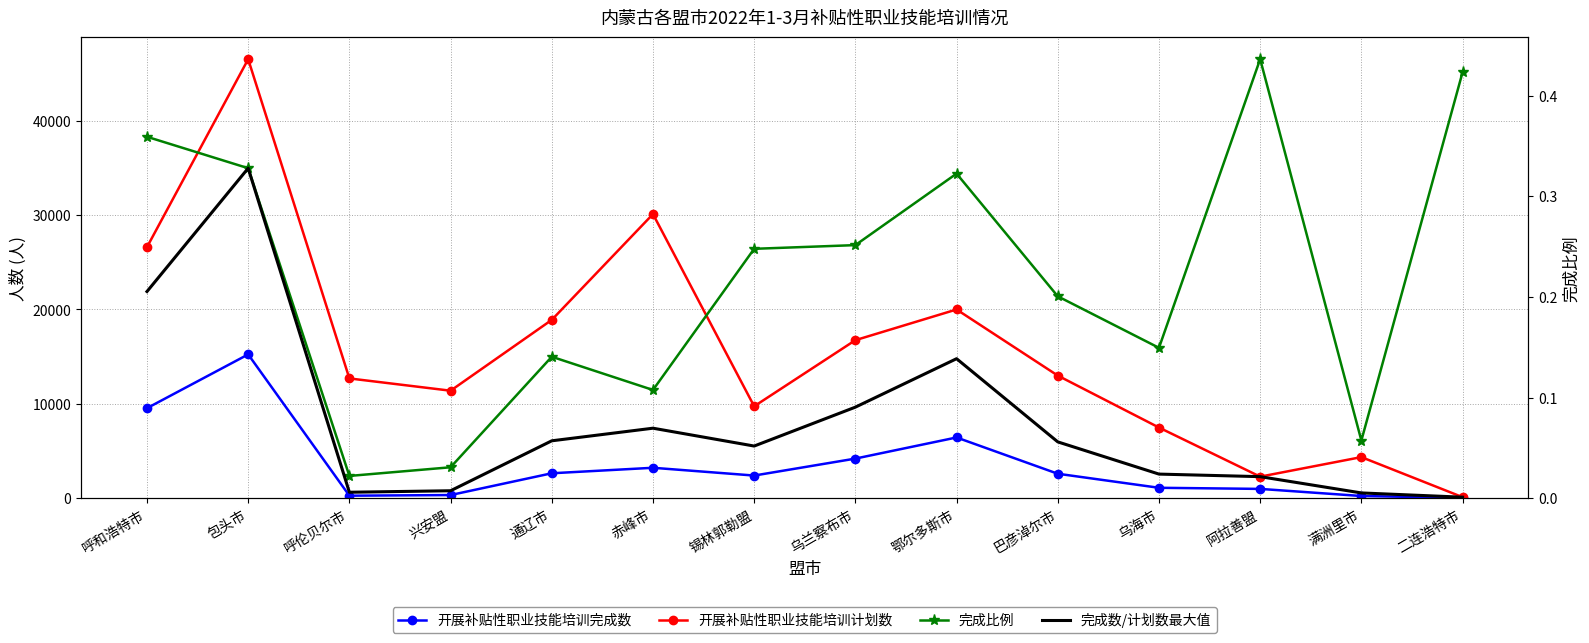

What is the difference between the highest and lowest values at 鄂尔多斯市?

19999.9